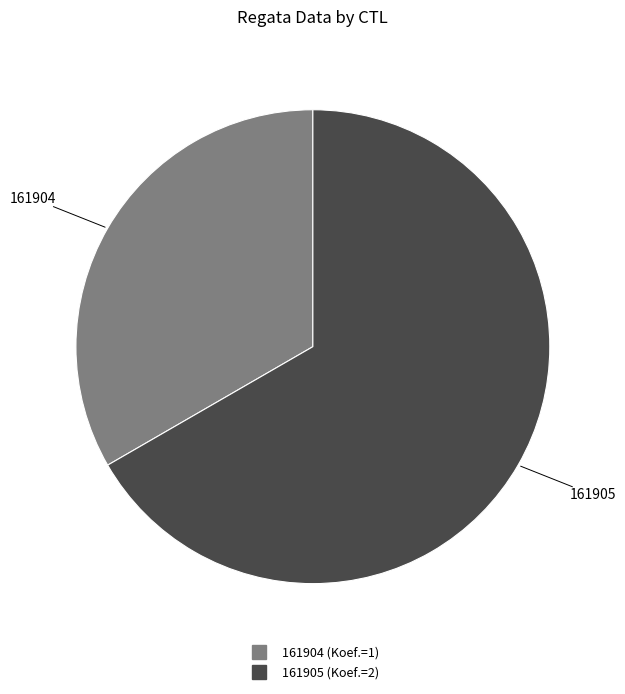

Which slice is the largest?

161905